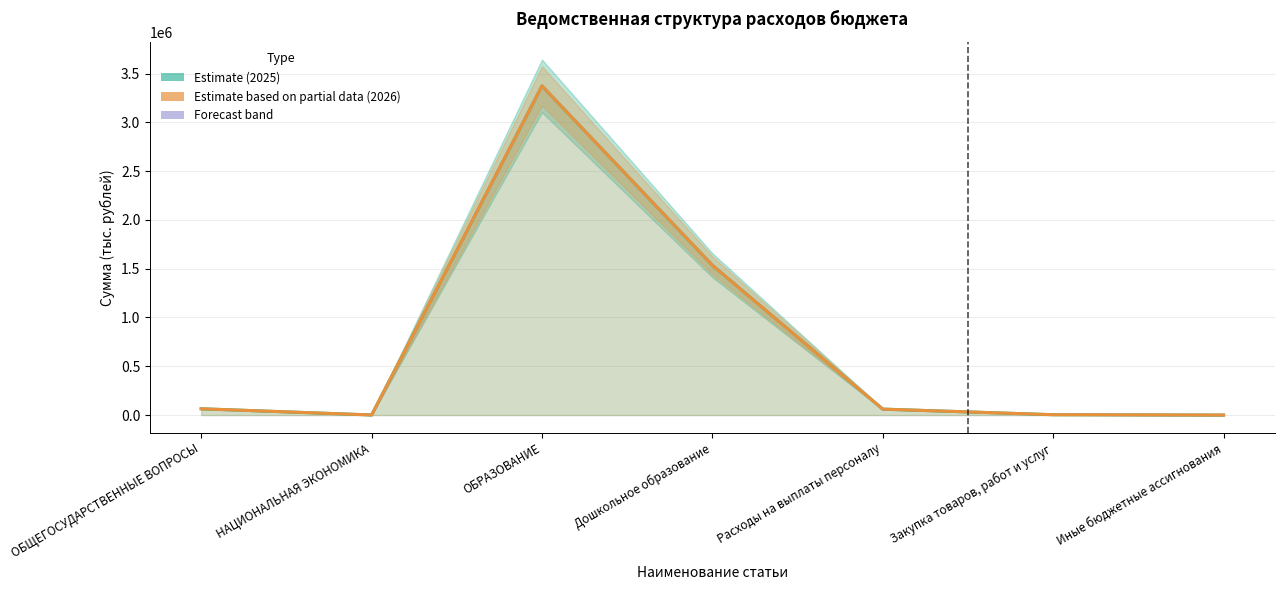

Reading right to left, what are all the values shown in this chart?

Сумма на 2025 год (Estimate): 11.3	3620.7	60949.1	1535120.7	3372676.9	896.6	64646.1
Сумма на 2026 год (Partial): 11.3	3620.7	60949.1	1534260.7	3373125.9	896.6	64646.1